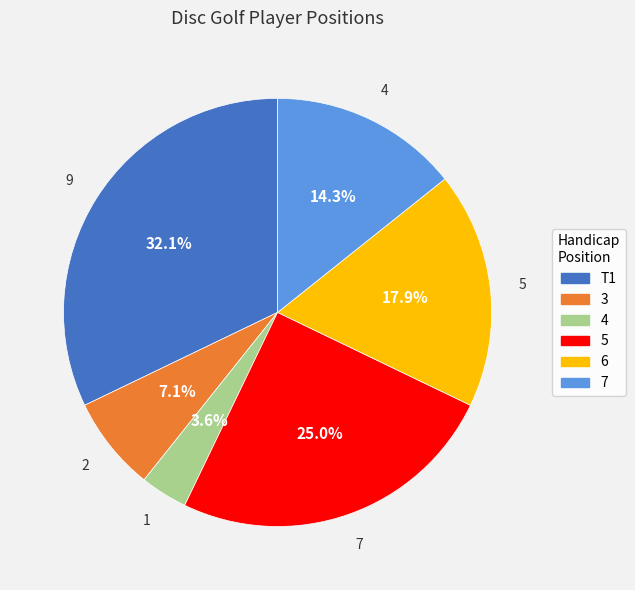

Is there a majority slice in this chart?

No